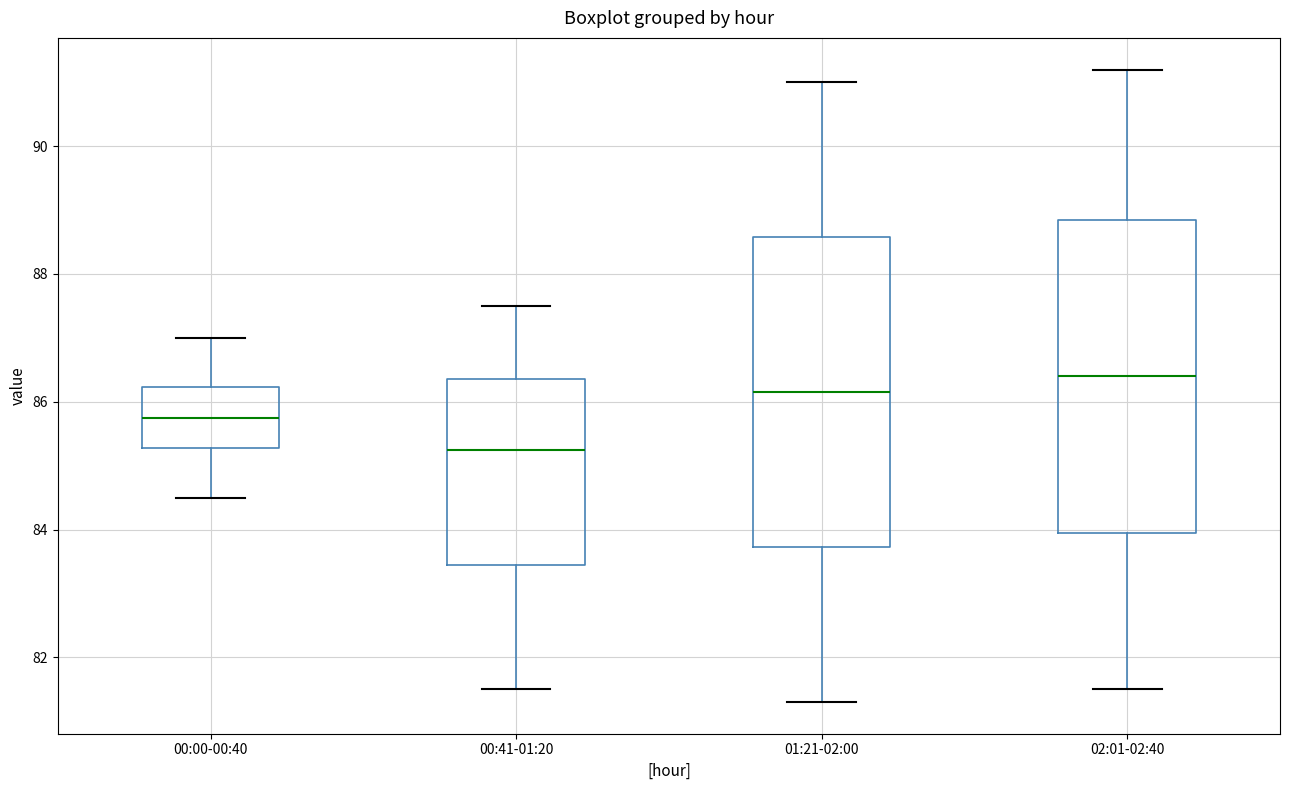

Where is the upper edge of the box for 00:41-01:20 on the y-axis? The values are not printed on the chart, so give them approximately, as read against the axis.

86.4